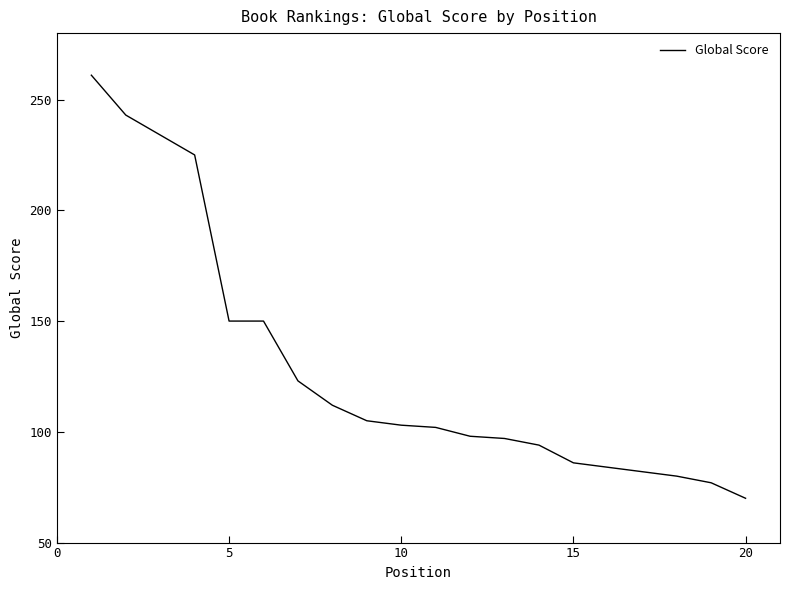

Reading right to left, what are all the values shown in this chart?

70	77	80	82	84	86	94	97	98	102	103	105	112	123	150	150	225	234	243	261